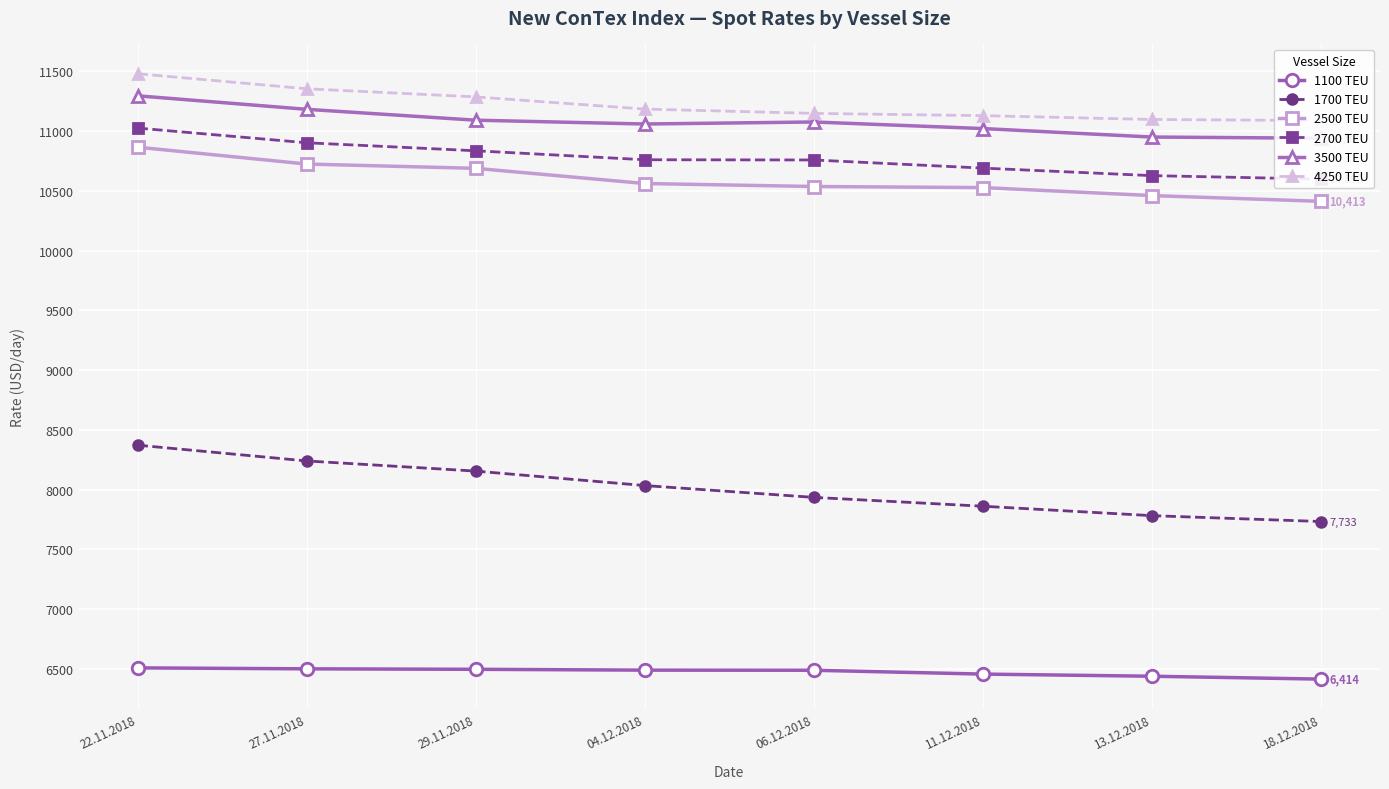

How many 1700 TEU values are between 7861 and 8240?

5